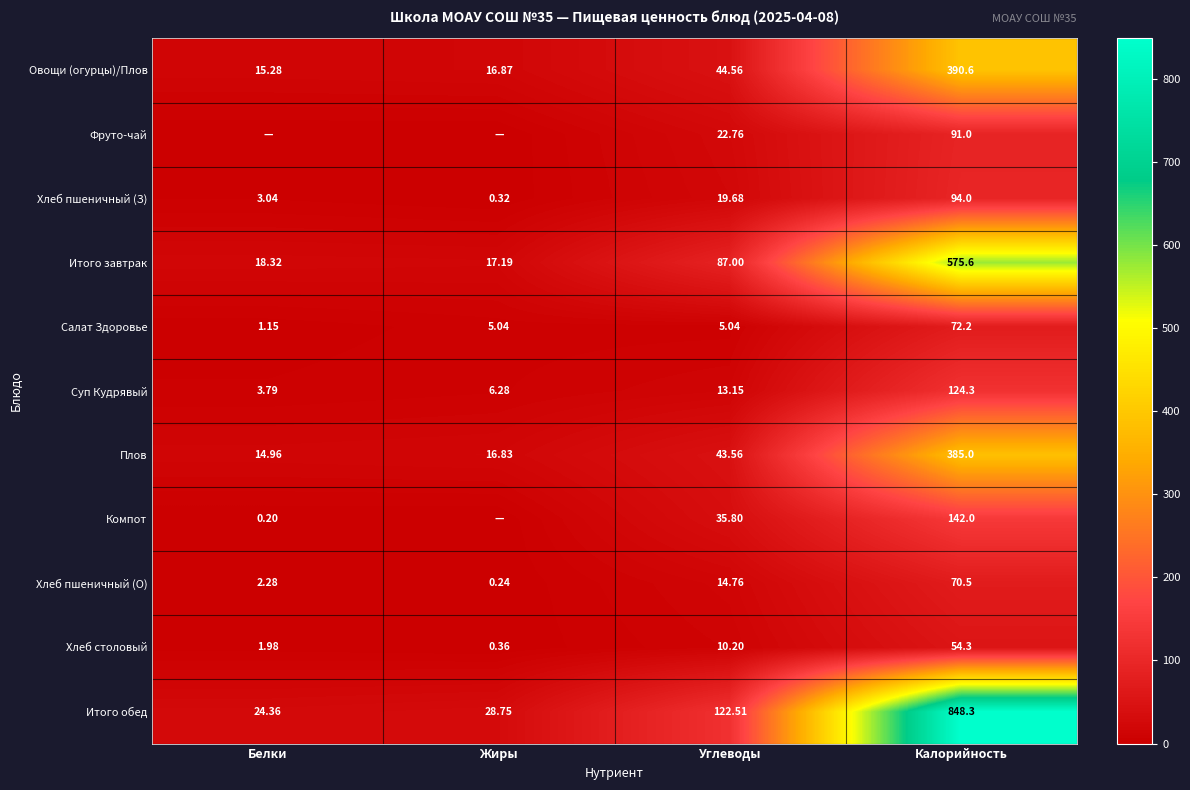

Rank the series at Углеводы from lowest to highest value.

Салат Здоровье, Хлеб столовый, Суп Кудрявый, Хлеб пшеничный (О), Хлеб пшеничный (З), Фруто-чай, Компот, Плов, Овощи (огурцы)/Плов, Итого завтрак, Итого обед